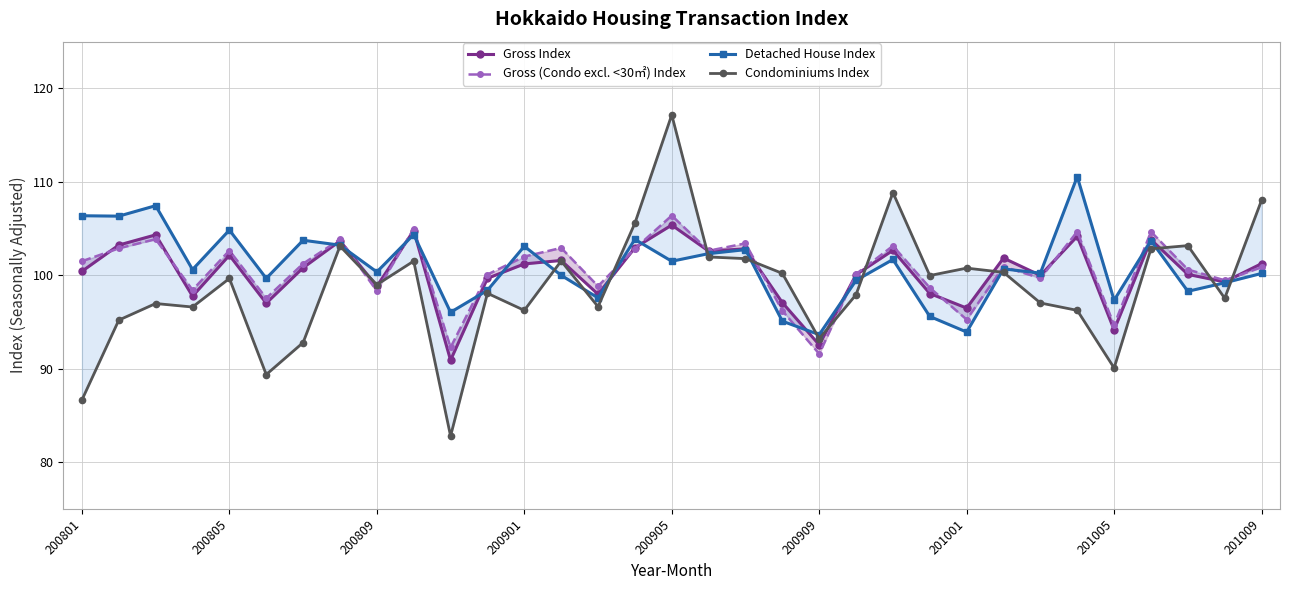

What is the highest value of the Detached House Index series?

110.6